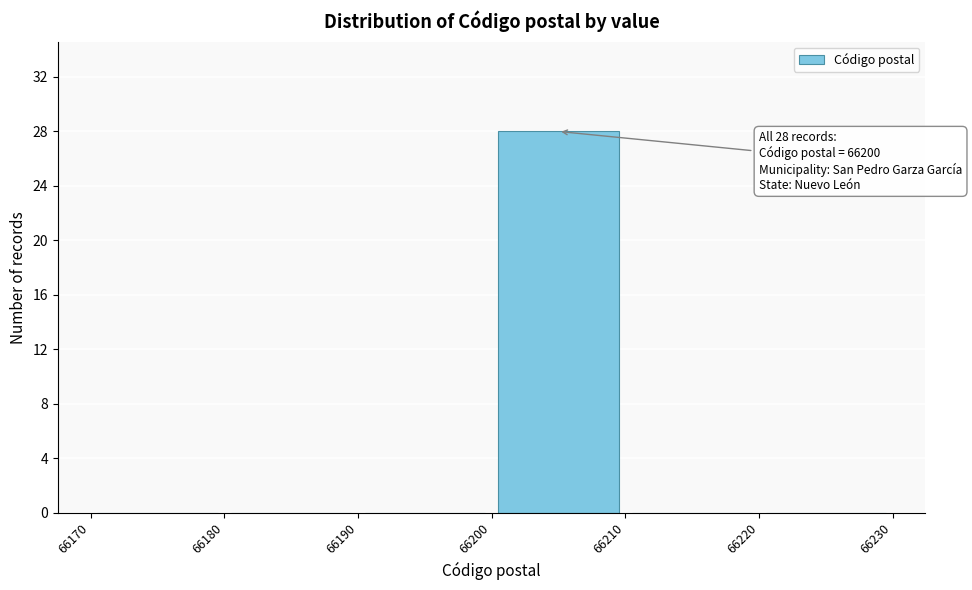

Which range on the x-axis has the tallest bar?

66200 to 66210